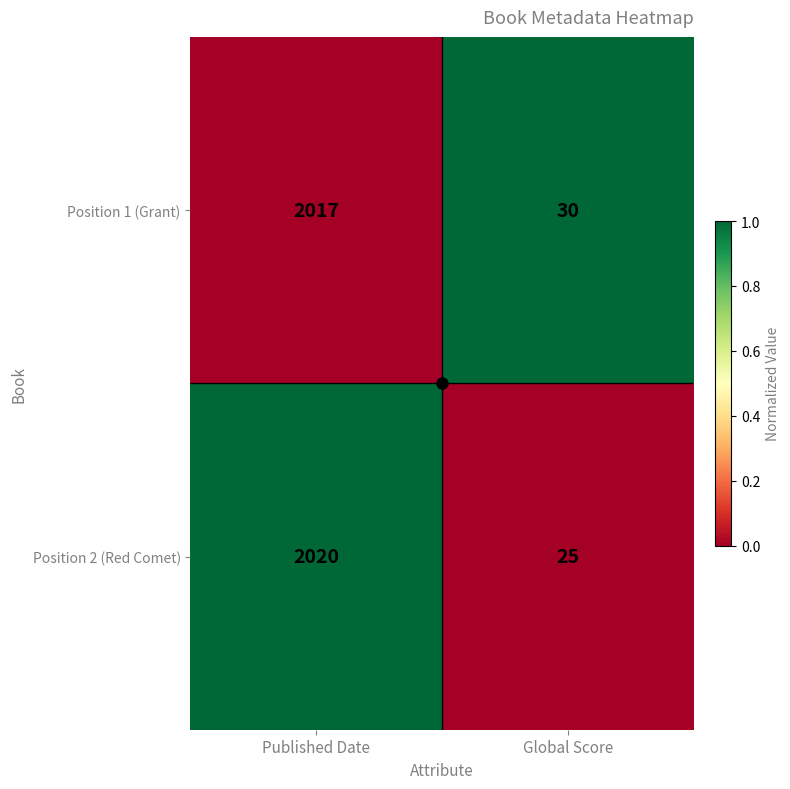

Which series has the largest range (max minus min)?

Position 2 (Red Comet)